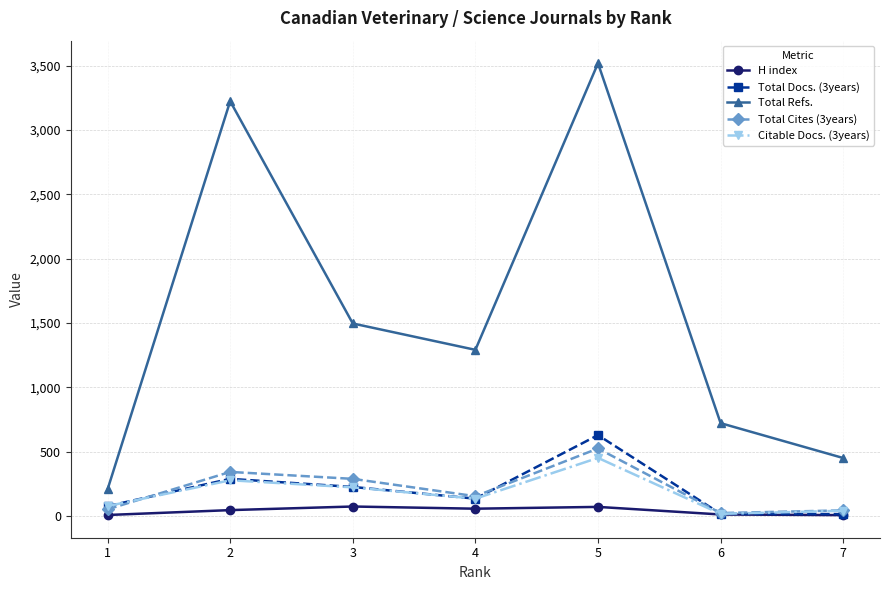

The Total Cites (3years) series shows 288 at 3. True or false?

True